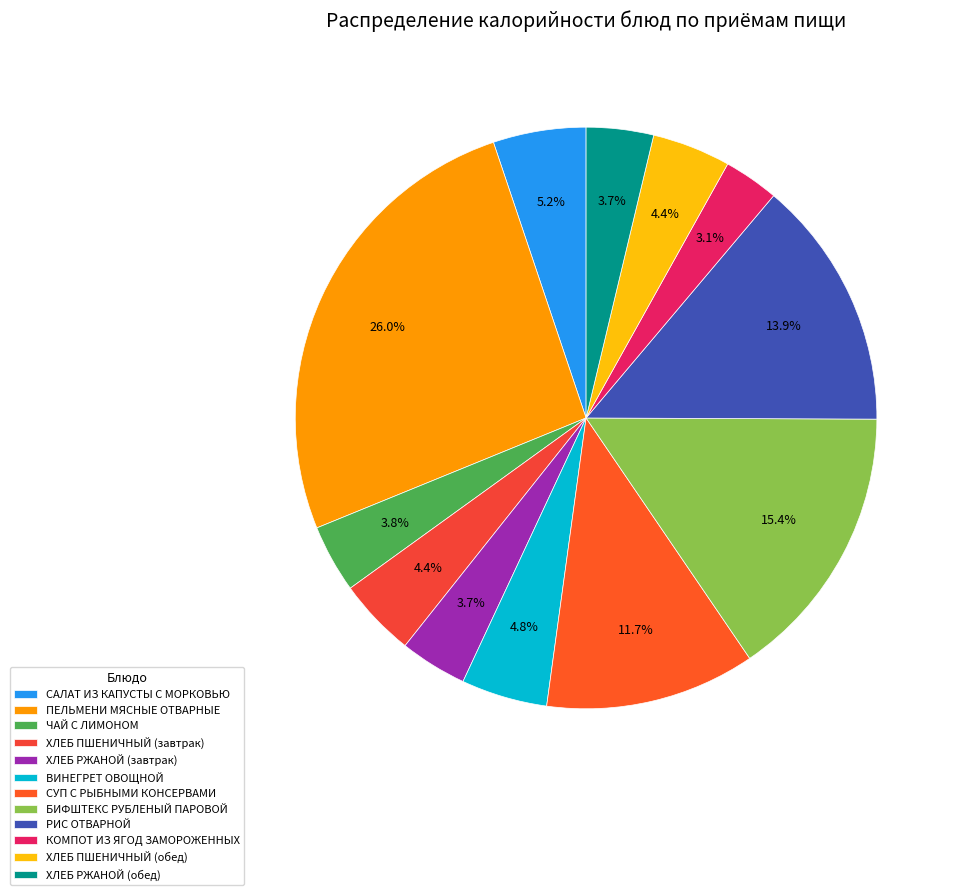

Does ПЕЛЬМЕНИ МЯСНЫЕ ОТВАРНЫЕ represent more than half of the total?

No